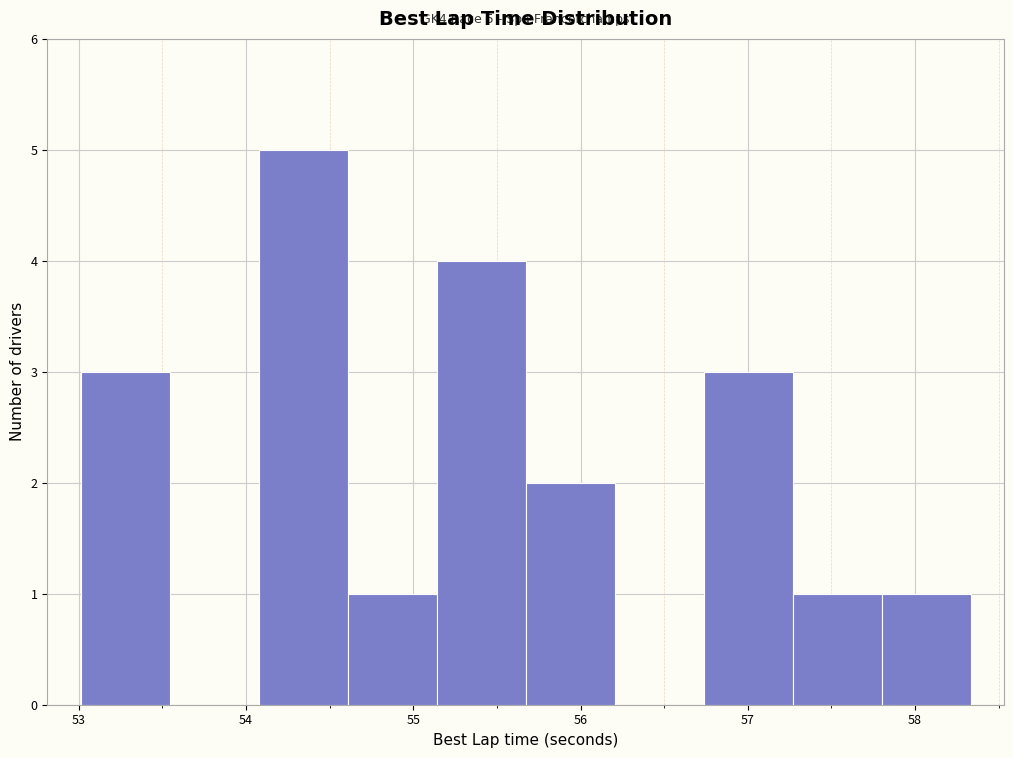

Over which range of the x-axis is the bar tallest?

54.1 to 54.6